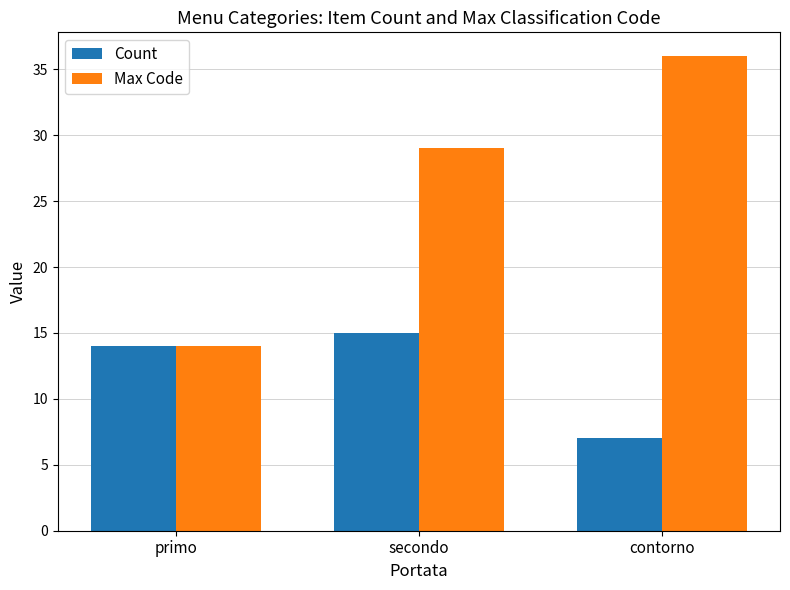

What is the average value of the Count series?

12